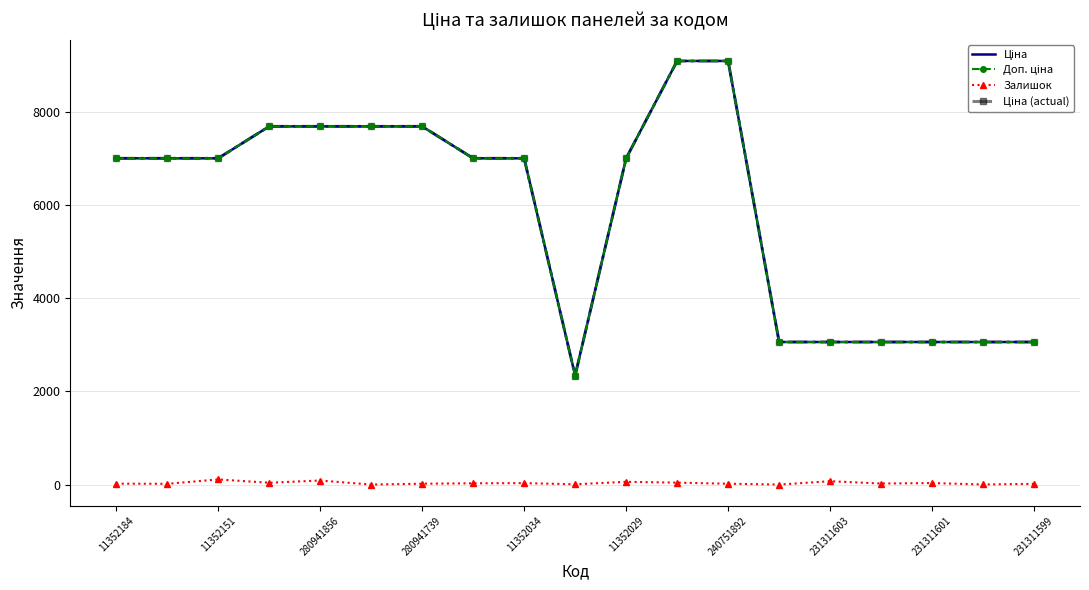

At how many categories does at least one series exceed 470?

19